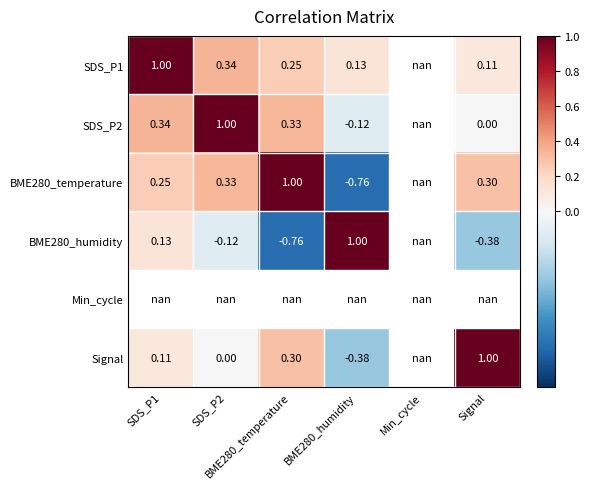

Rank the series by their maximum value, from highest to lowest.

SDS_P1, SDS_P2, BME280_temperature, BME280_humidity, Min_cycle, Signal